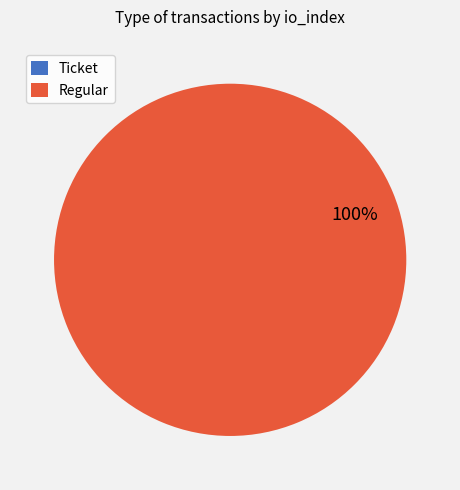

Is there a majority slice in this chart?

Yes